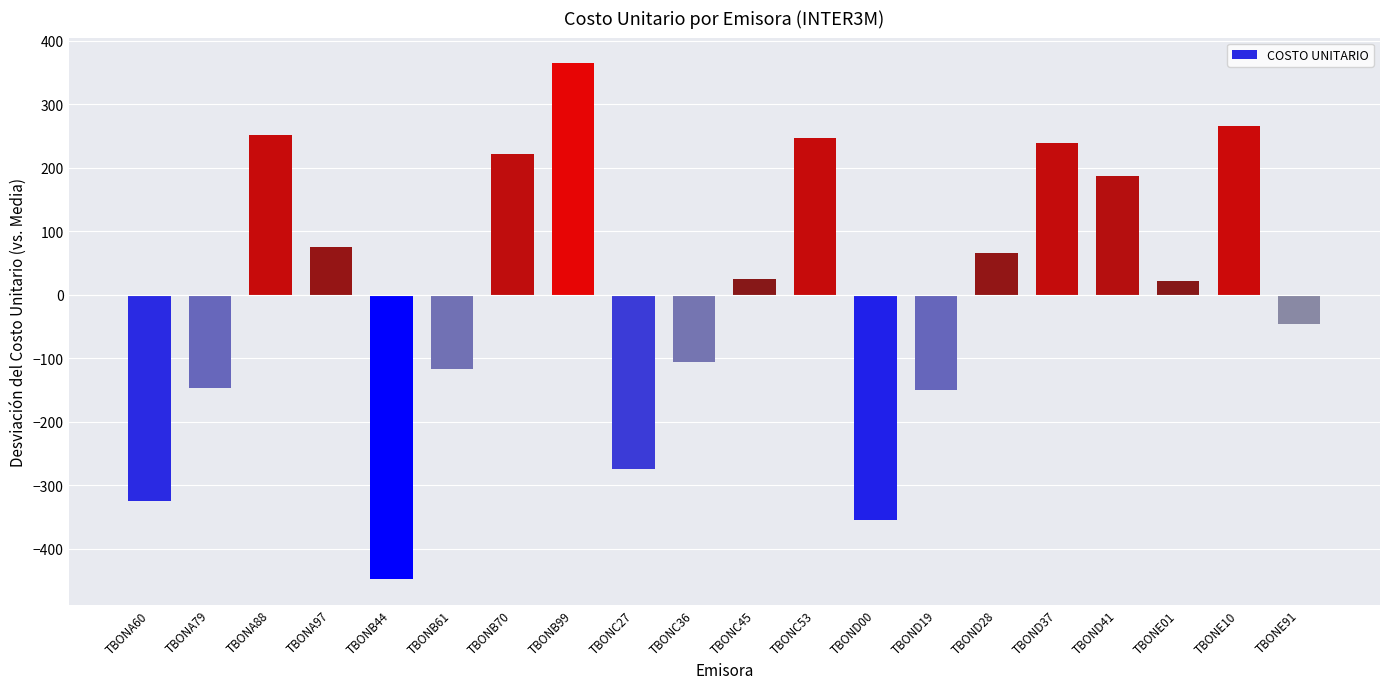

Which has a higher value, TBOND37 or TBONB61?

TBOND37